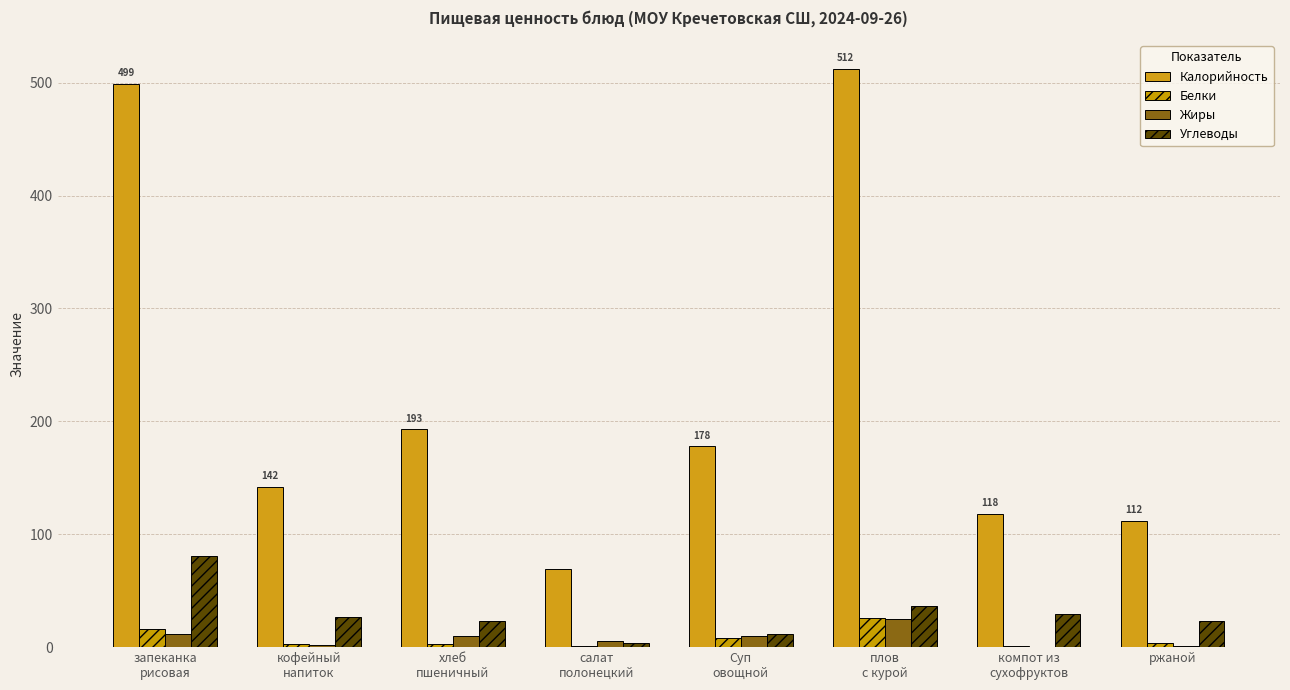

Rank the series at ржаной from lowest to highest value.

Жиры, Белки, Углеводы, Калорийность